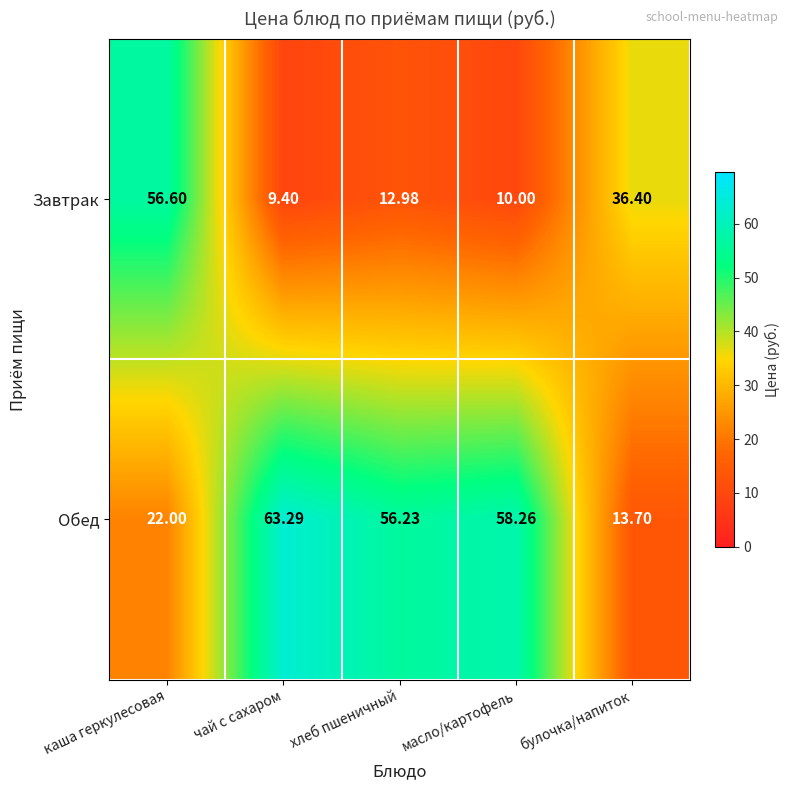

What is the minimum value shown in the chart?

9.4